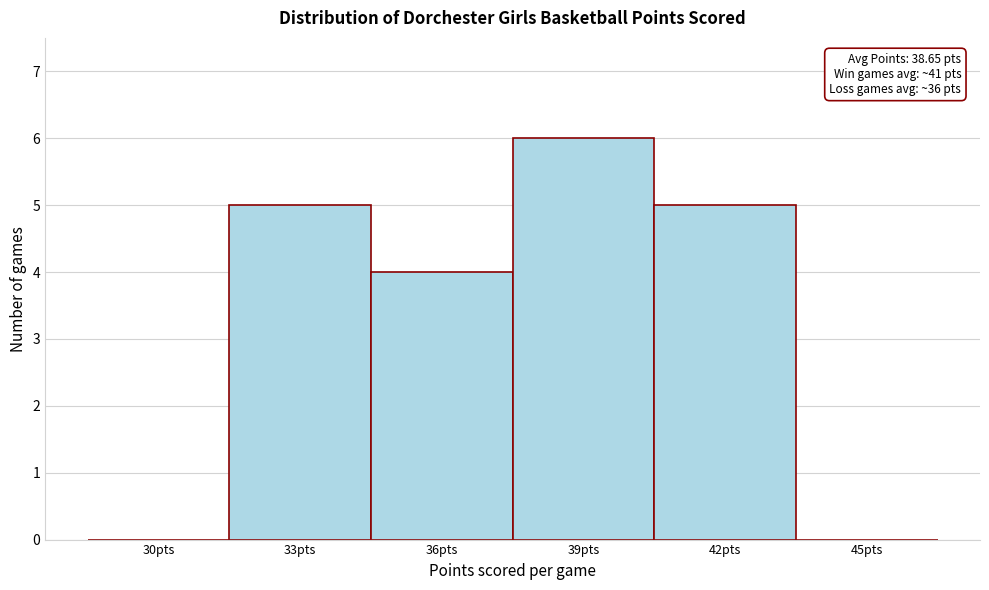

Reading left to right, list all the values displayed in this chart.

30pts=0	33pts=5	36pts=4	39pts=6	42pts=5	45pts=0